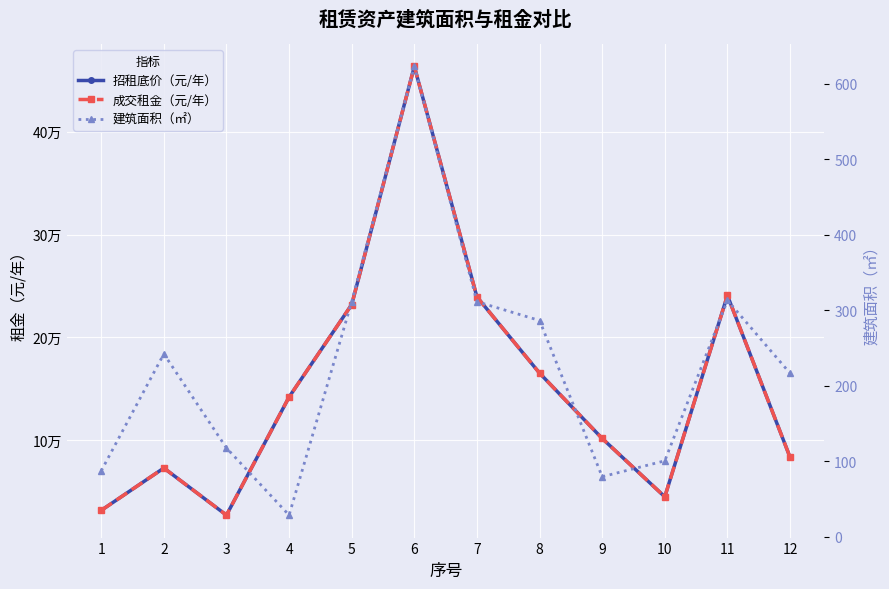

At which category does 建筑面积（㎡） reach its first local valley?

4